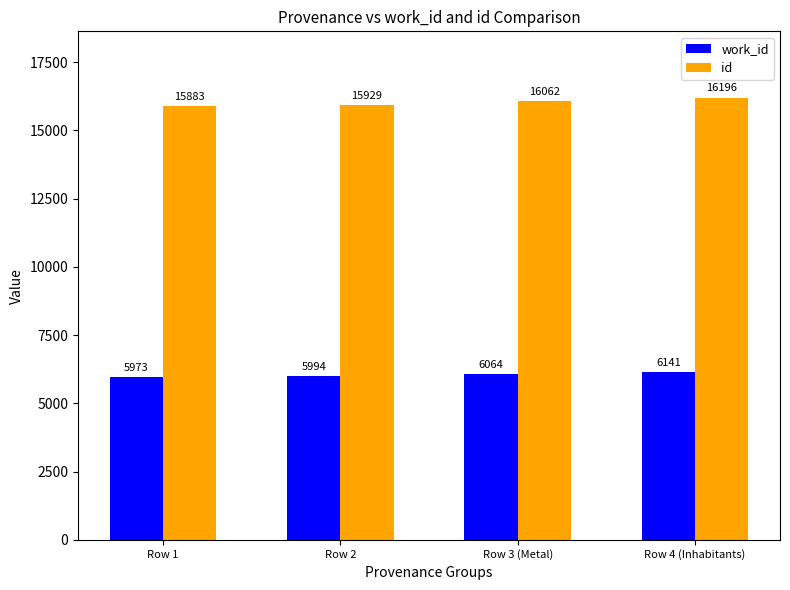

At how many categories does at least one series exceed 14451?

4